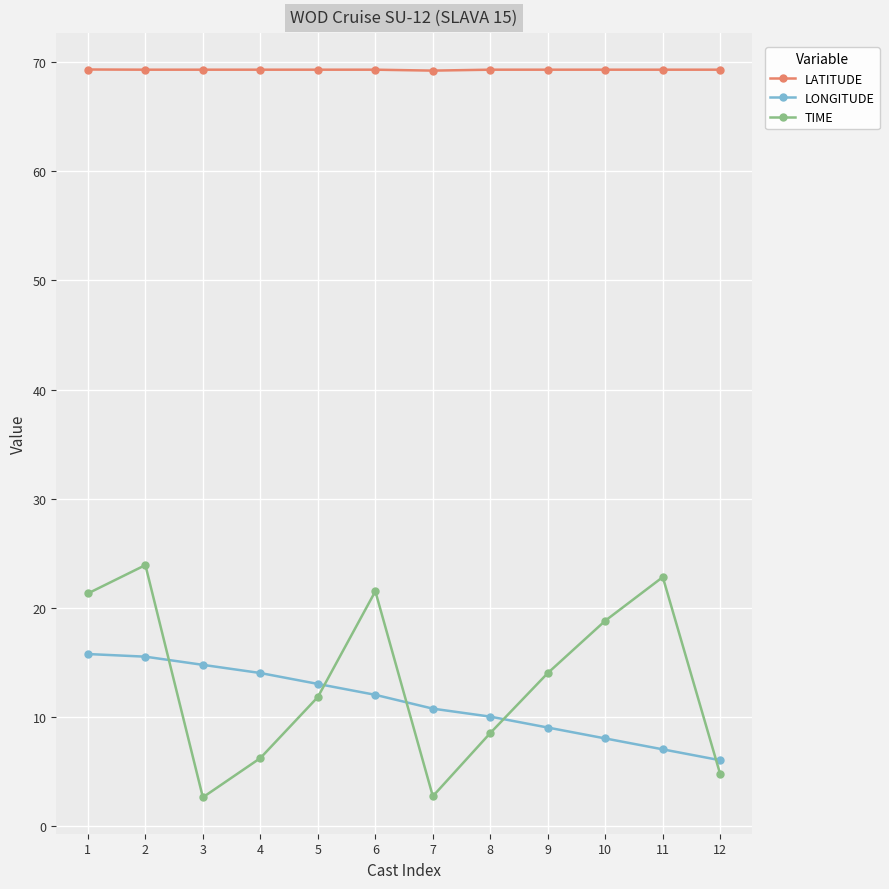

Which series changed the most between 9 and 12?

TIME